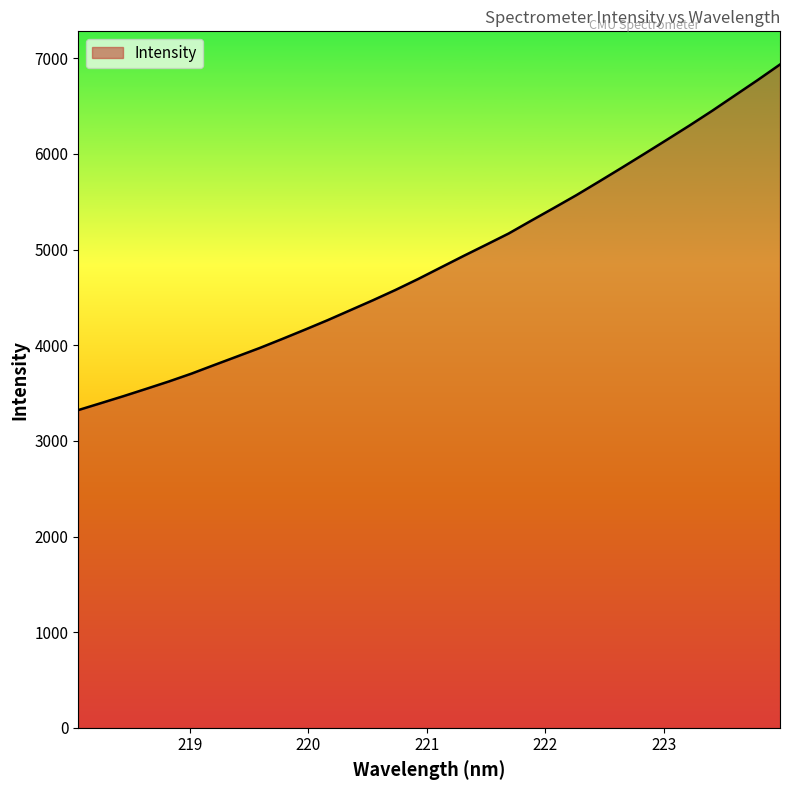

What is the difference between the maximum and minimum values?

3613.8